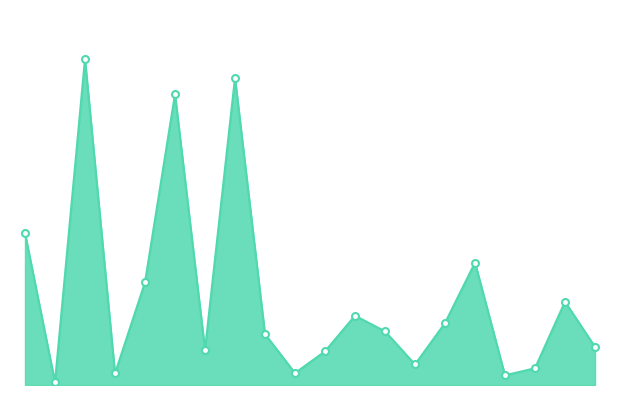

What is the value of the 2nd point from the left?

34280